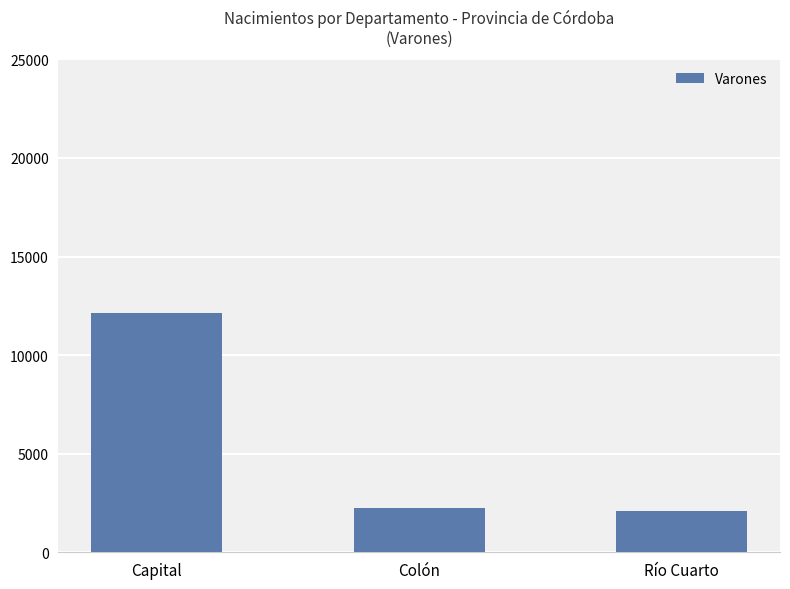

How many data points does each series have?

3